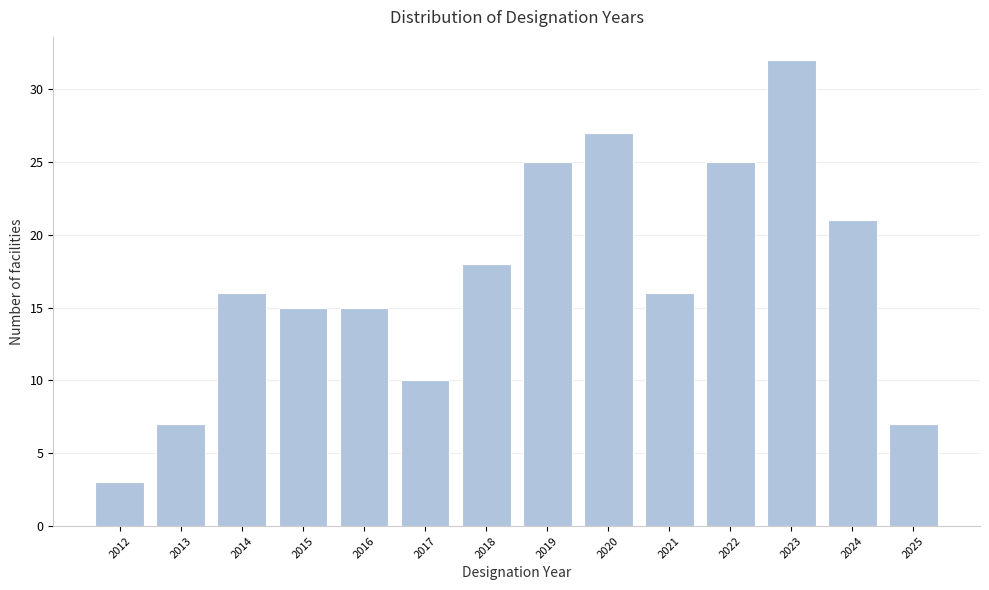

Reading left to right, transcribe all the data shown in this chart.

2012=3	2013=7	2014=16	2015=15	2016=15	2017=10	2018=18	2019=25	2020=27	2021=16	2022=25	2023=32	2024=21	2025=7